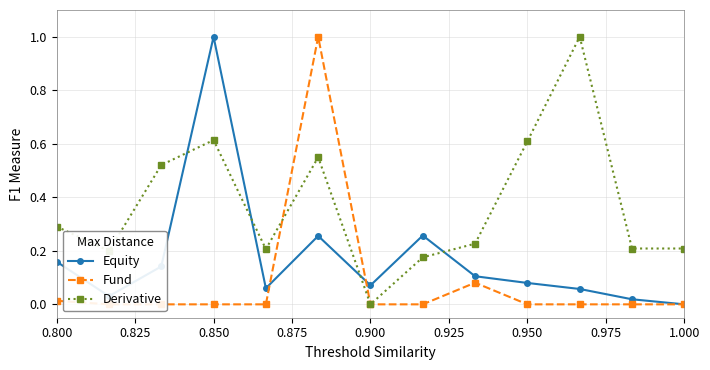

At which label does Equity reach its peak?

0.850